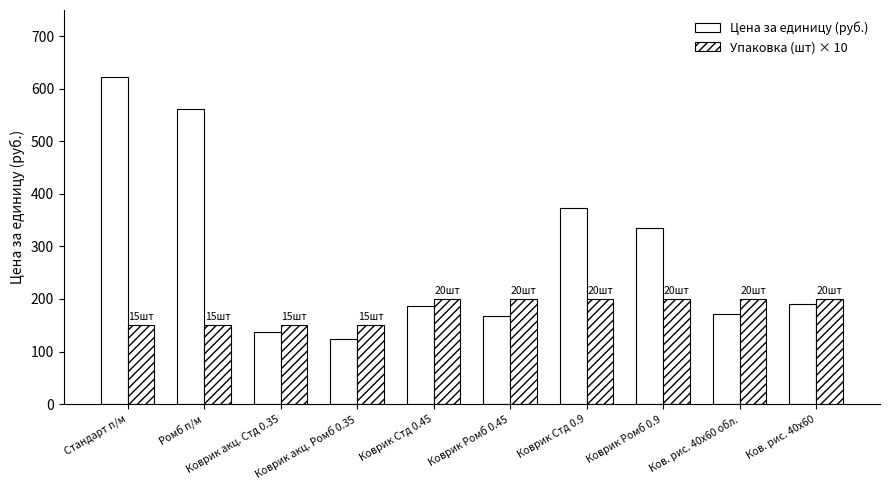

Which label corresponds to the largest value in the chart?

Стандарт п/м